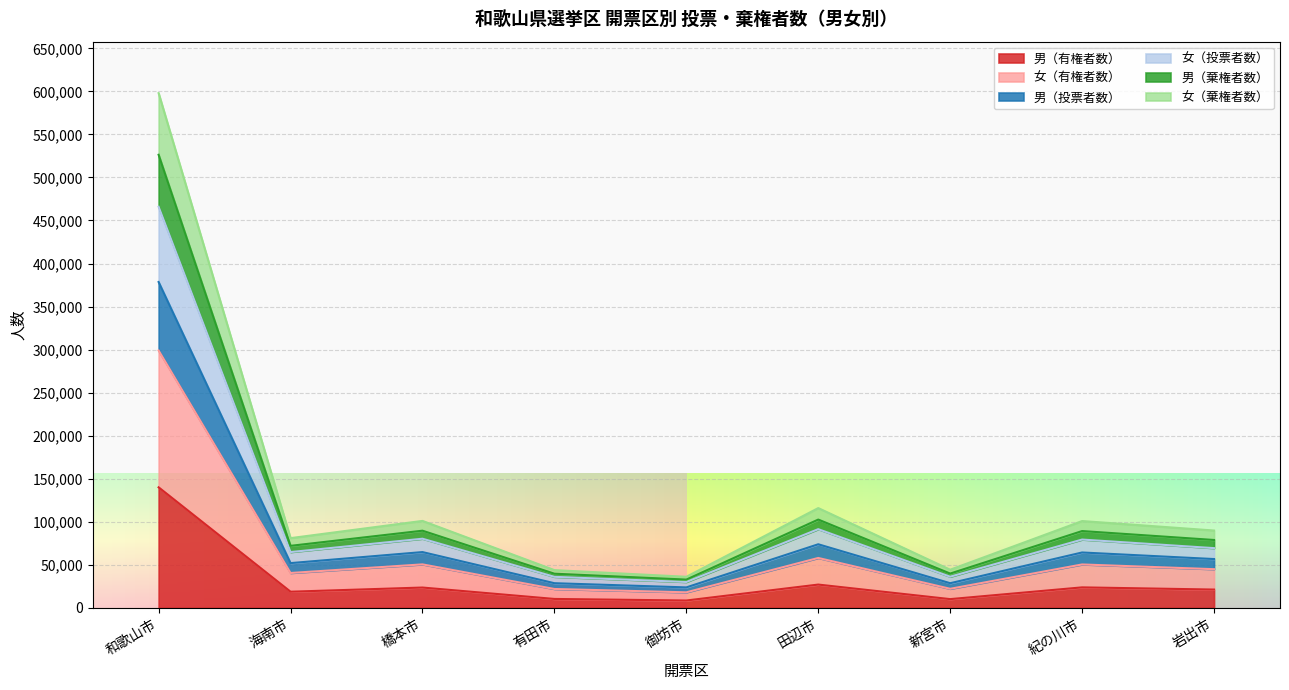

The 男（有権者数） series shows 27041 at 田辺市. True or false?

True